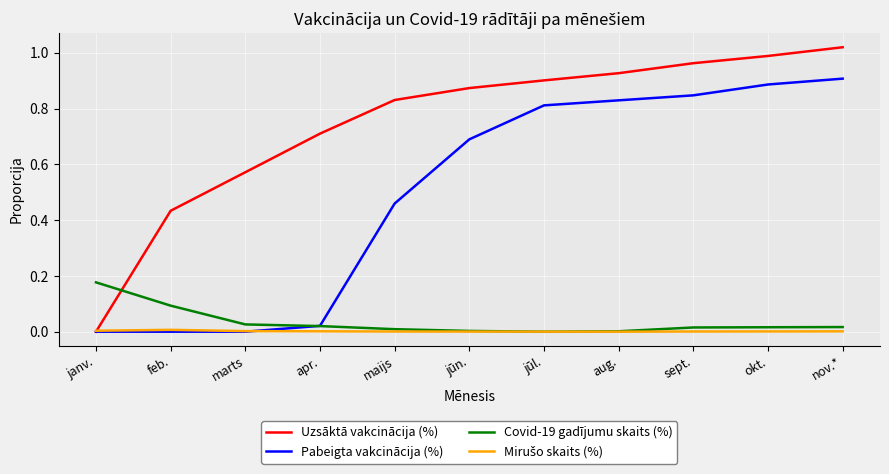

Rank the categories by Uzsāktā vakcinācija (%) value from lowest to highest.

janv., feb., marts, apr., maijs, jūn., jūl., aug., sept., okt., nov.*